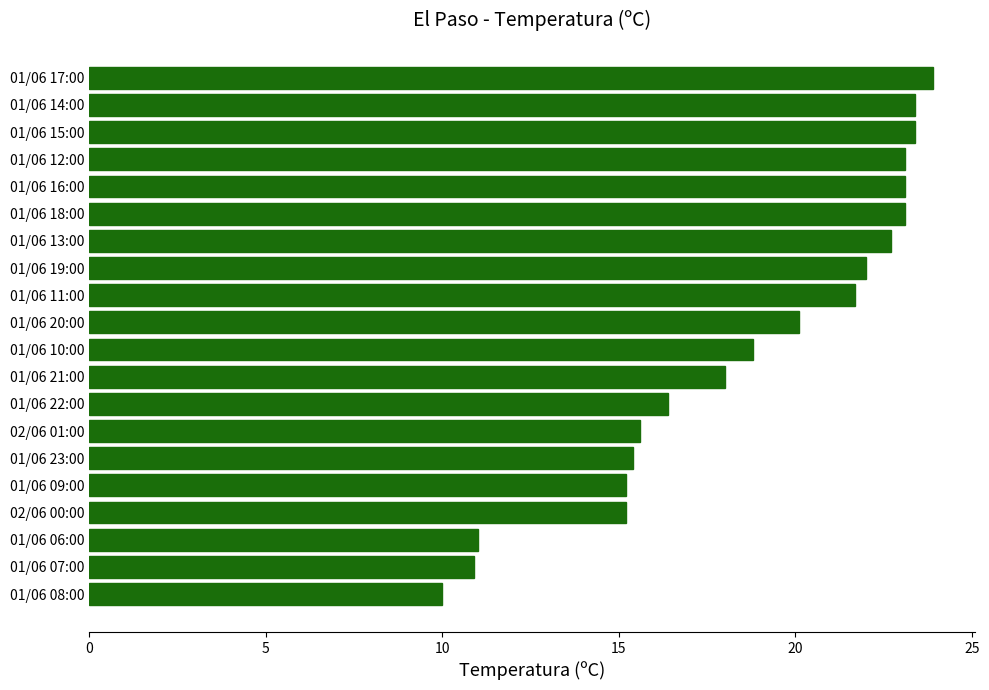

Between 01/06 19:00 and 01/06 20:00, which is larger?

01/06 19:00